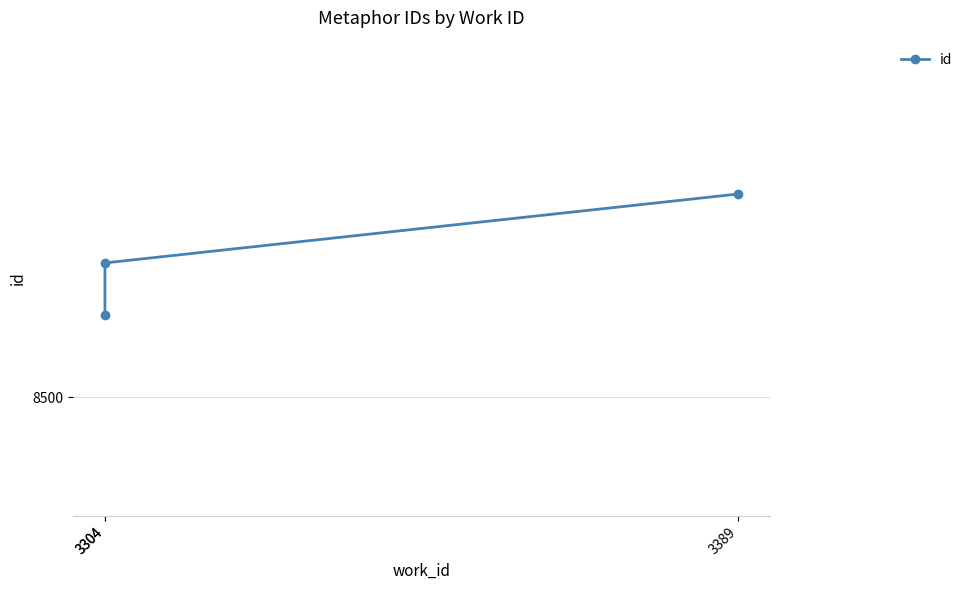

What is the difference between the maximum and minimum values?

102